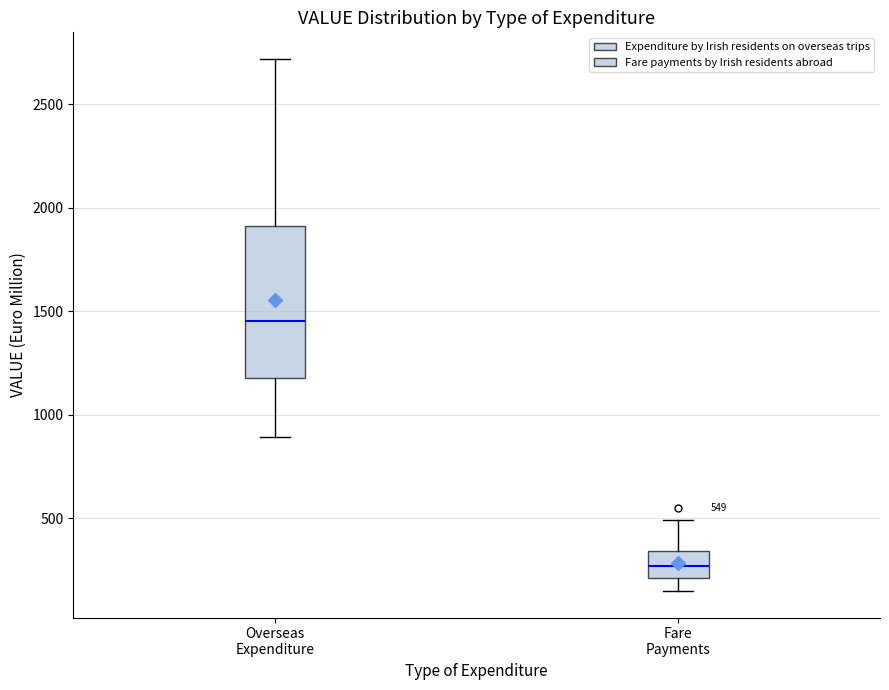

Which box's median line is the highest?

Overseas Expenditure